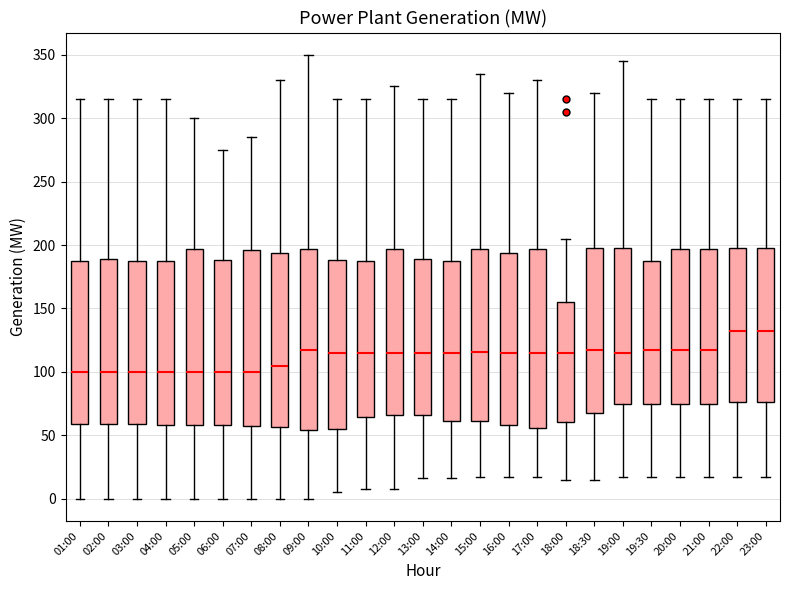

Where is the upper edge of the box for 14:00 on the y-axis? The values are not printed on the chart, so give them approximately, as read against the axis.

190